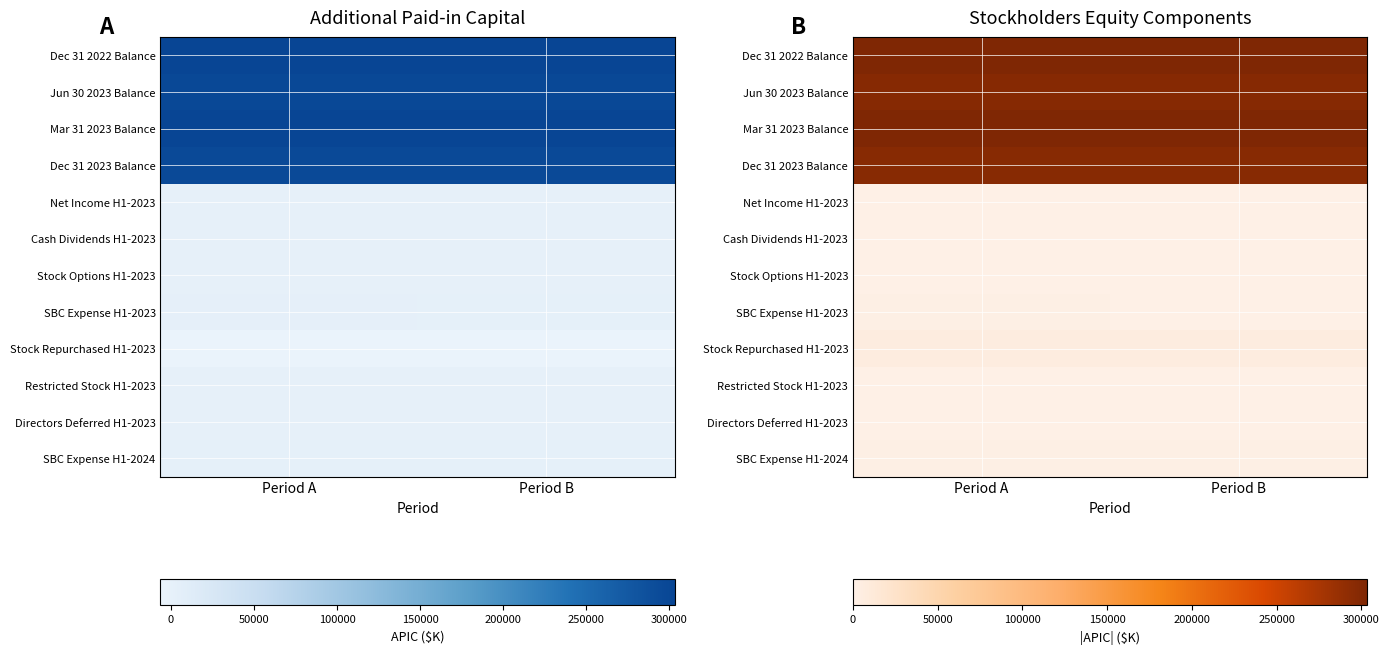

How many series are shown in this chart?

12